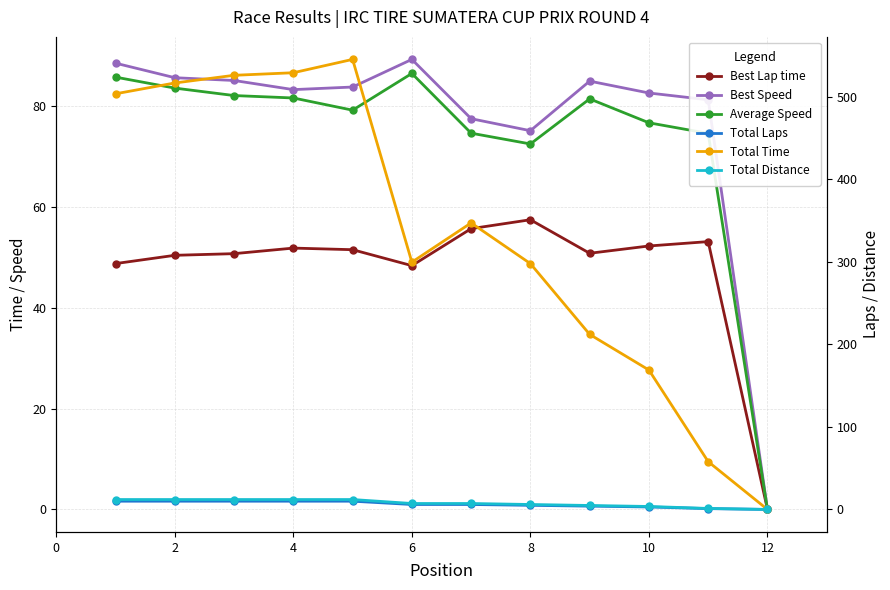

The value of Total Time at 4 is 833.0. True or false?

False